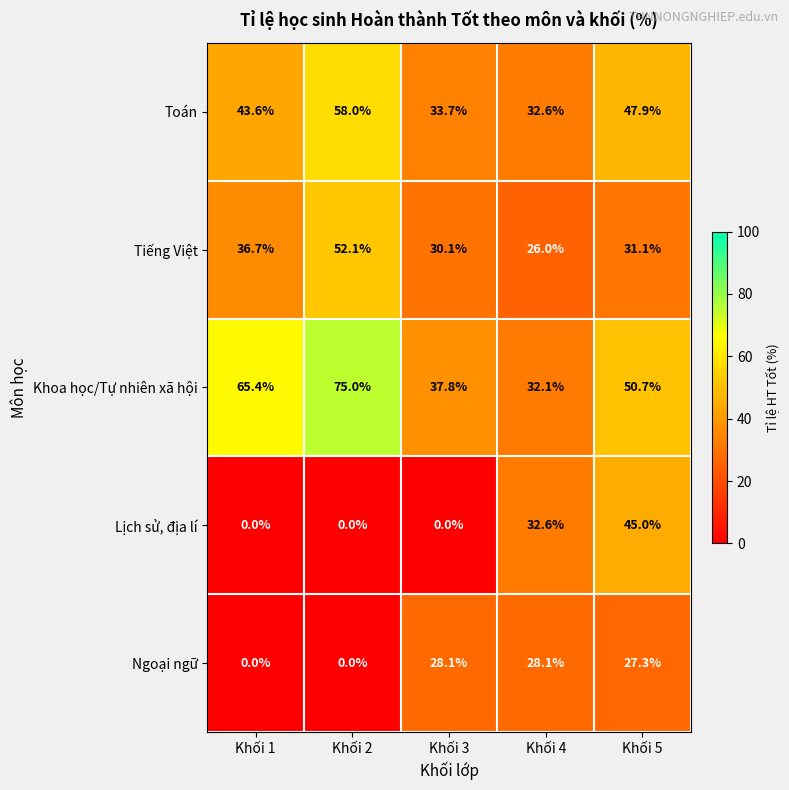

True or false: Khoa học/Tự nhiên xã hội has a value of 84.1 at Khối 5.

False